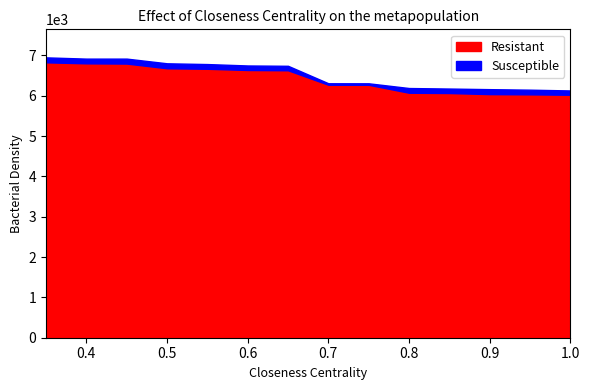

True or false: Resistant has more than 1 interior local peaks.

False